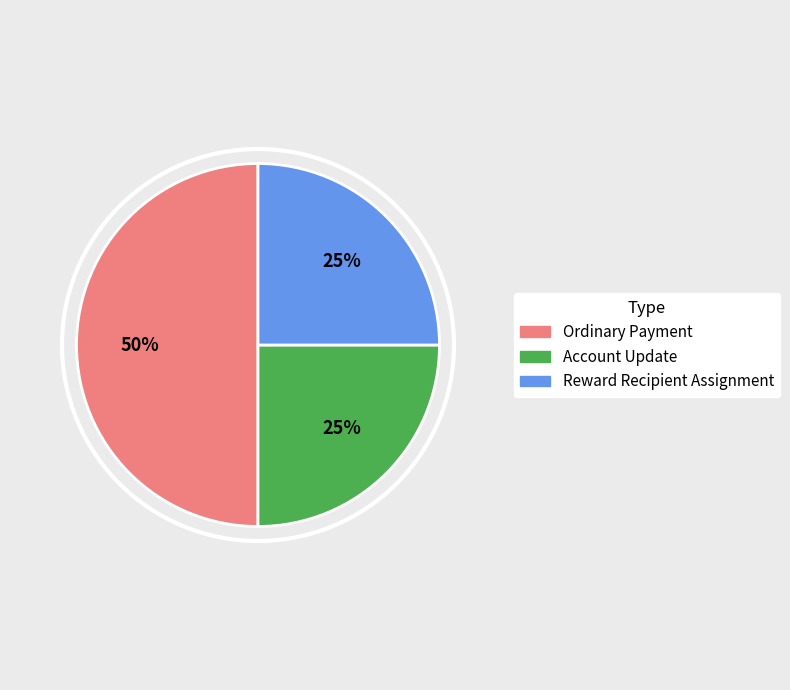

What is the largest slice in the pie chart?

Ordinary Payment